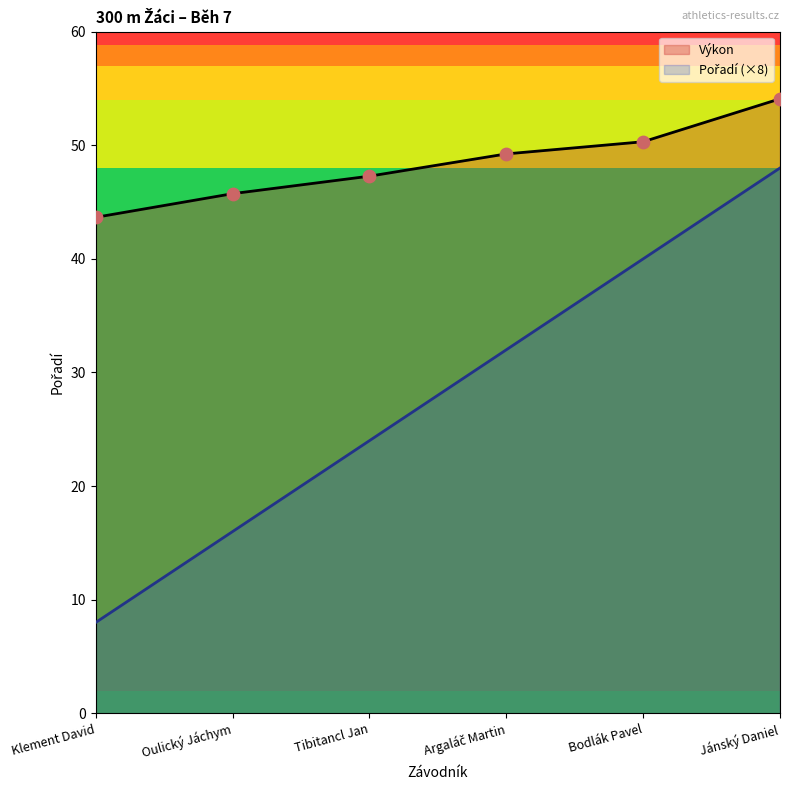

Which series reaches the maximum Y coordinate?

Výkon